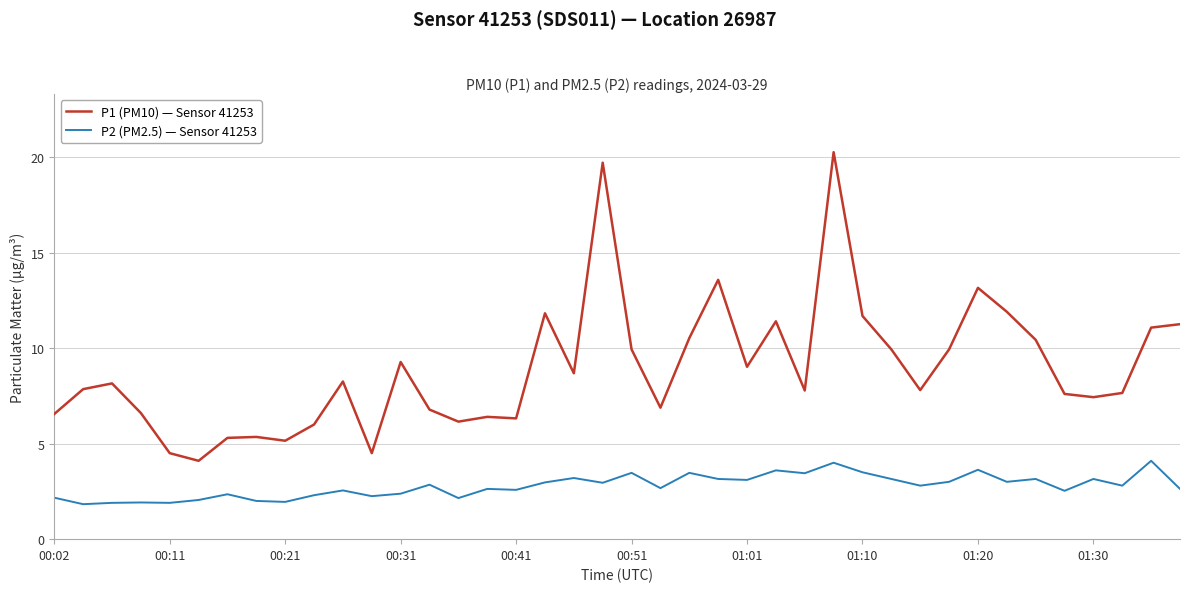

True or false: P2 (PM2.5) — Sensor 41253 and P1 (PM10) — Sensor 41253 cross at least once.

False